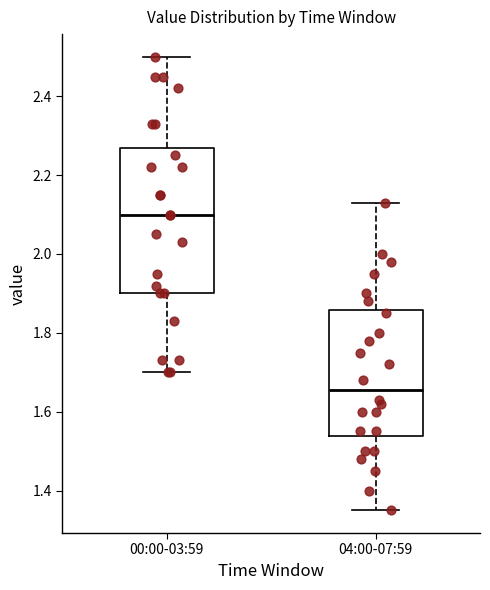

Which box's median line is the highest?

00:00-03:59